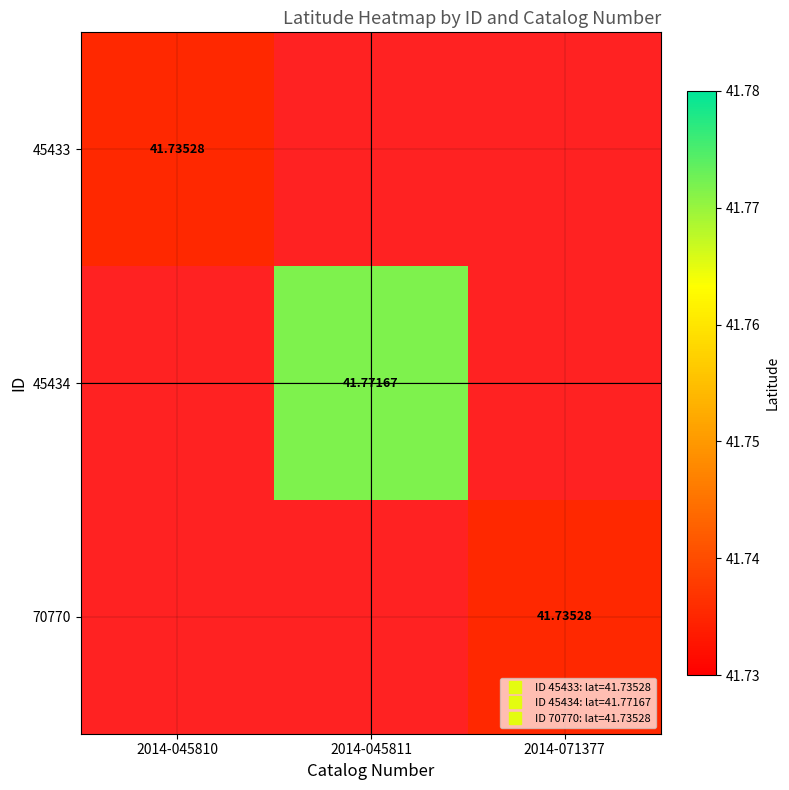

True or false: 70770 has a value of -14.7 at 2014-045811.

False